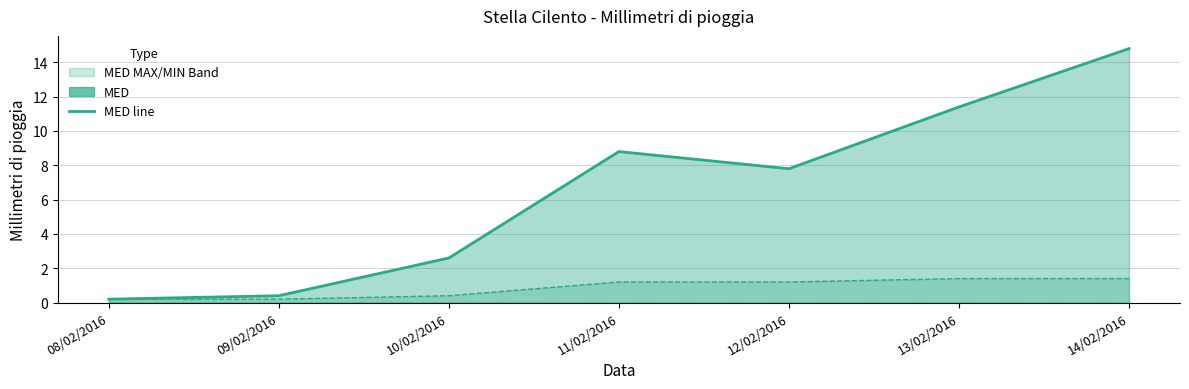

What is the spread (max minus min) of values at 11/02/2016?

8.8